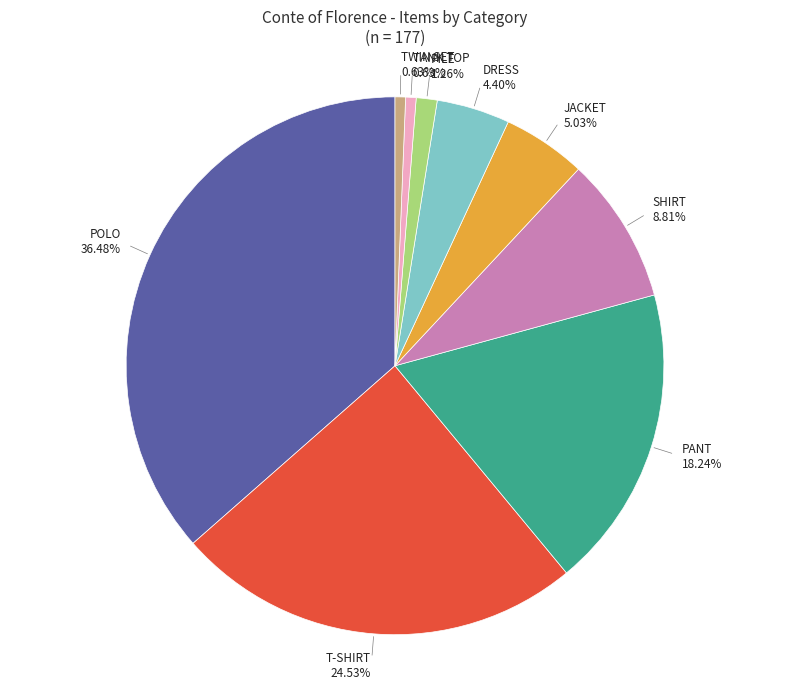

Does any single category account for the majority?

No